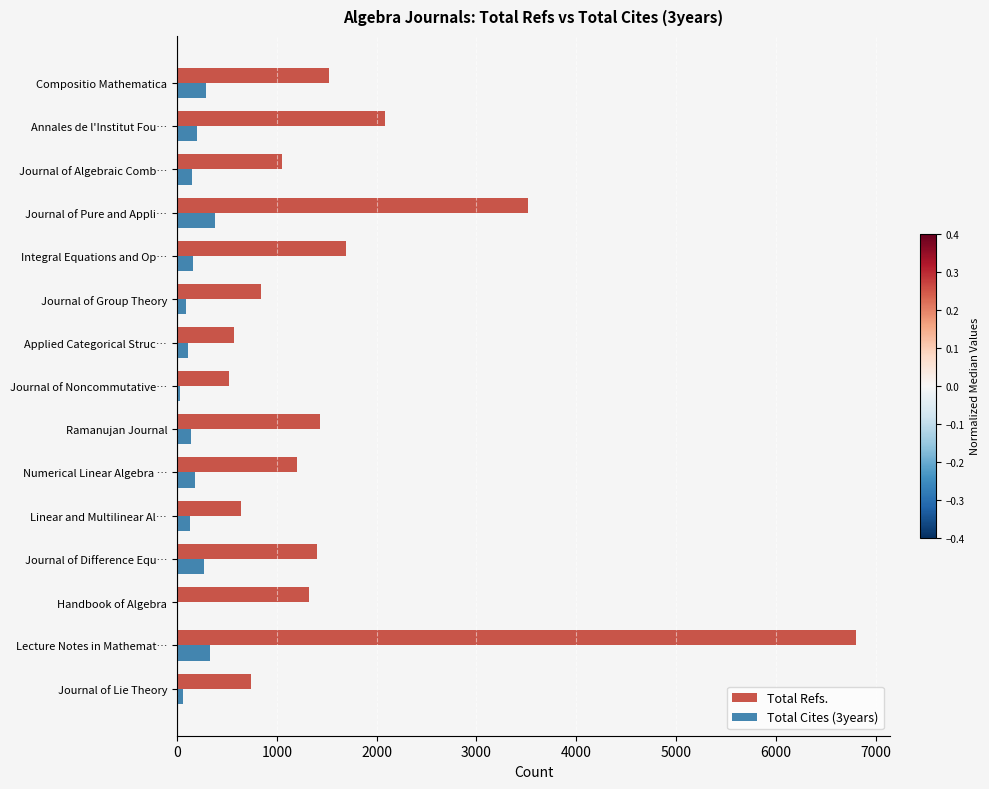

Which series has the largest total across all categories?

Total Refs.